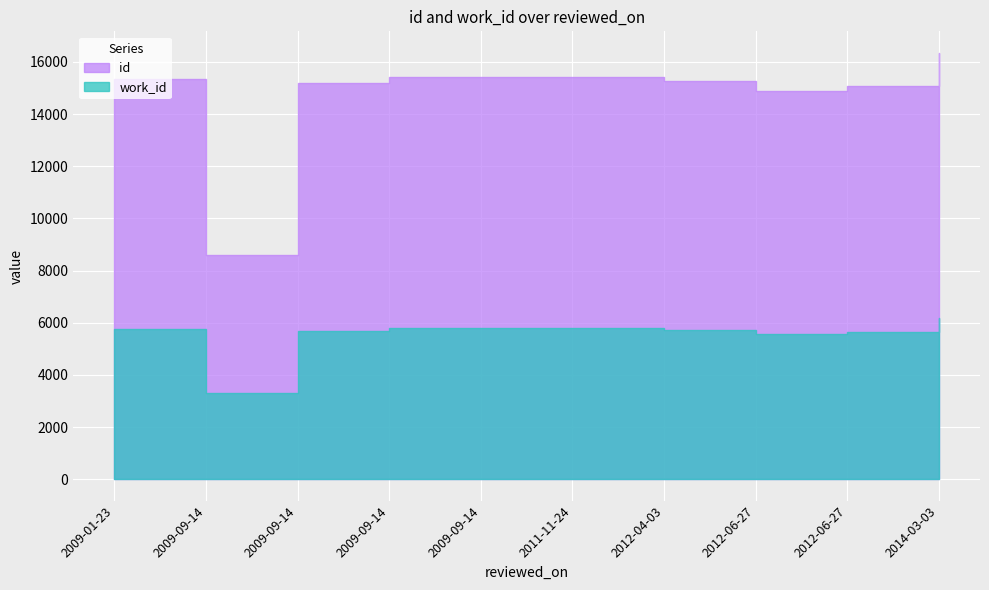

Is the value of id at 2012-06-27 greater than the value of work_id at 2009-09-14?

Yes